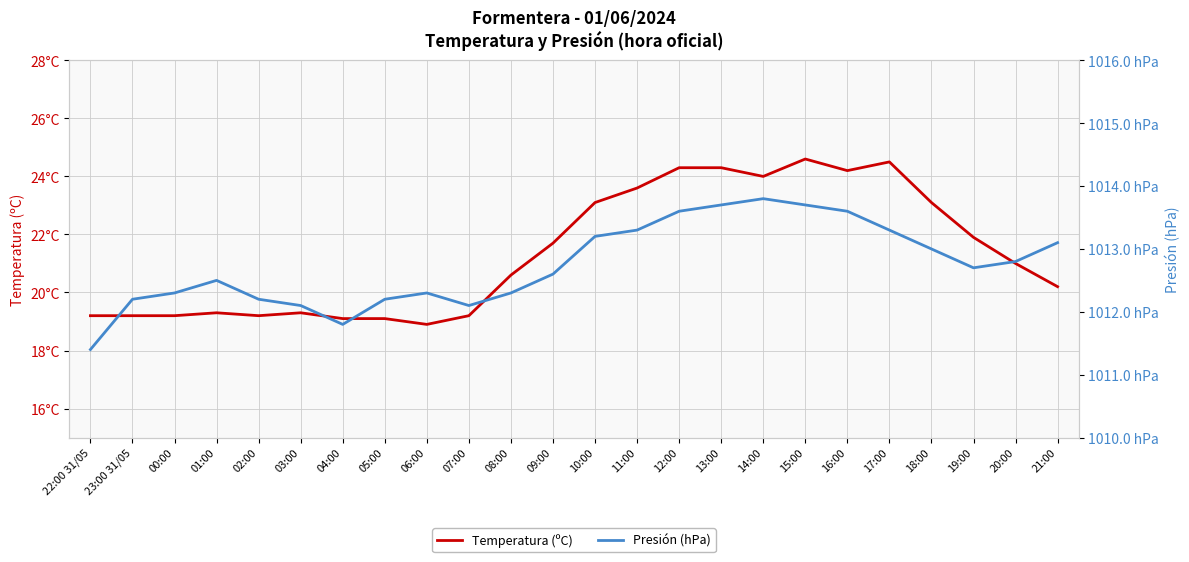

Between 01:00 and 23:00 31/05, which is larger?

01:00